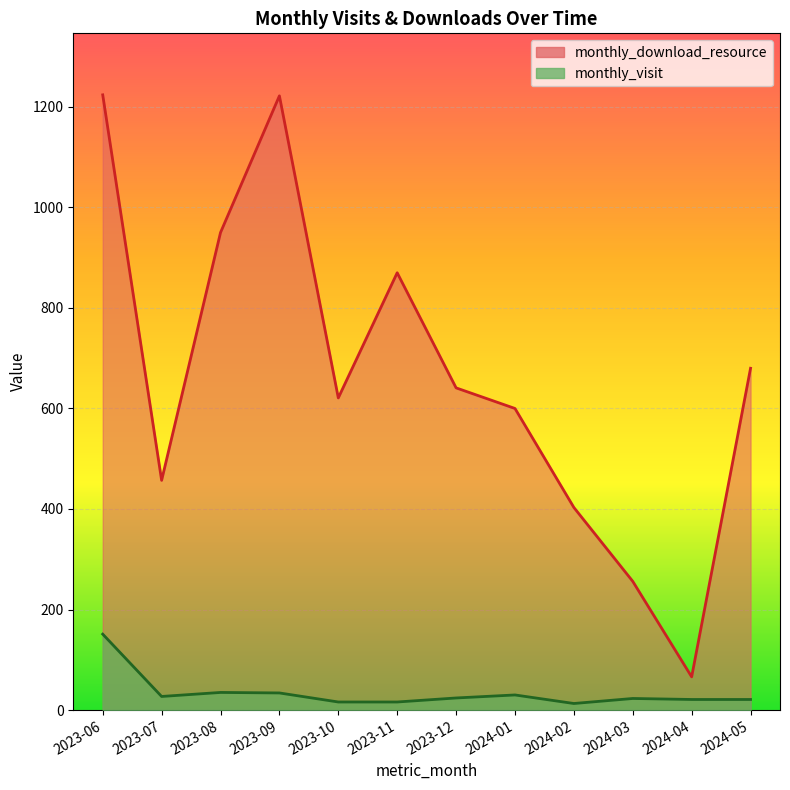

What is the total value across all series at 2023-09?

1256